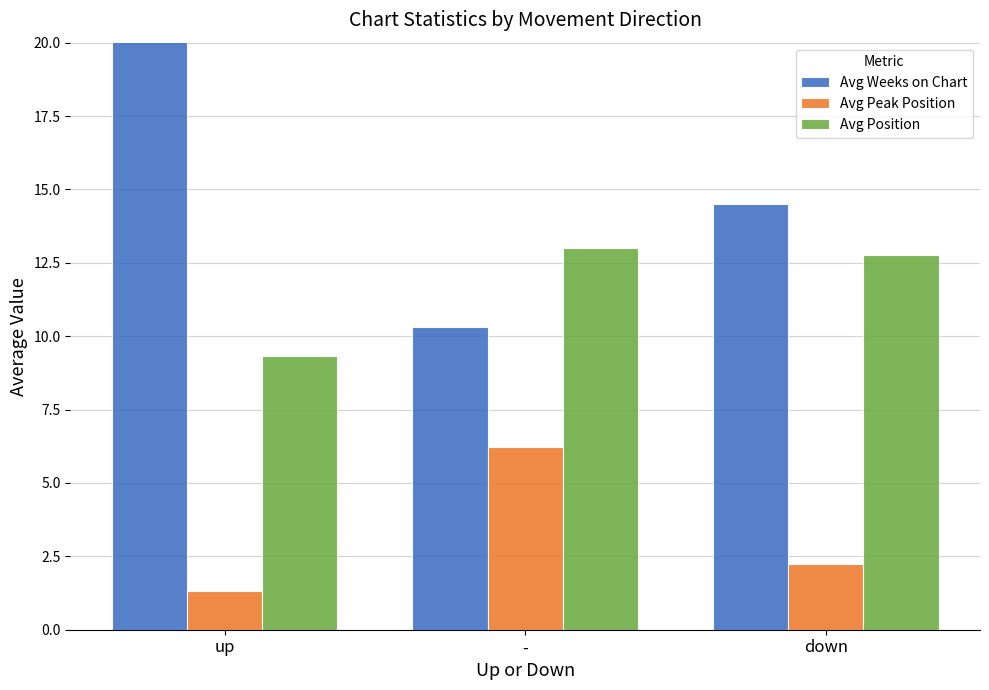

Which category has the lowest value in the Avg Peak Position series?

up